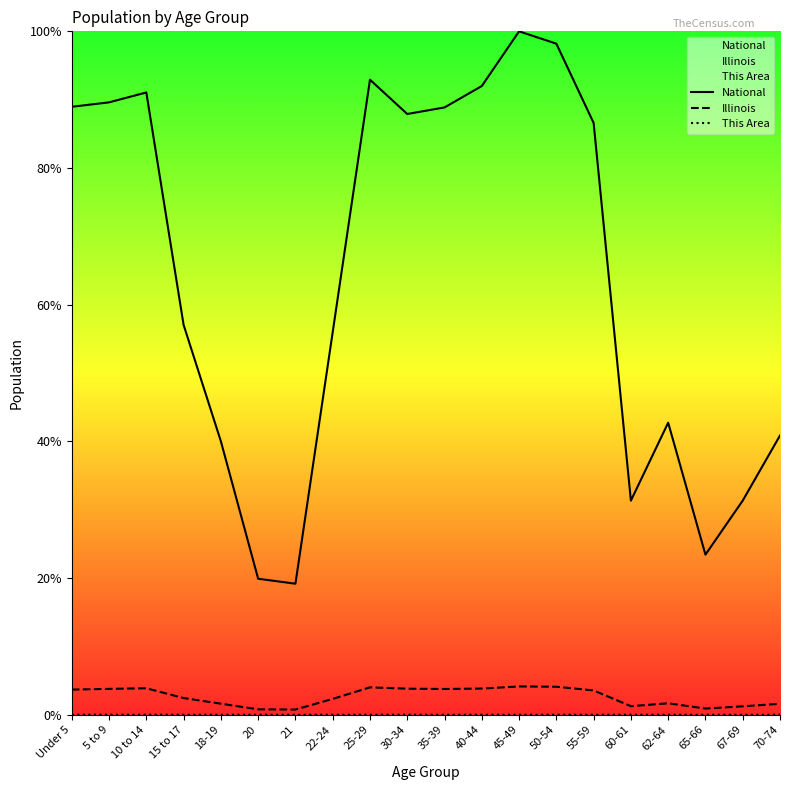

The This Area series shows 0.0 at 35-39. True or false?

False